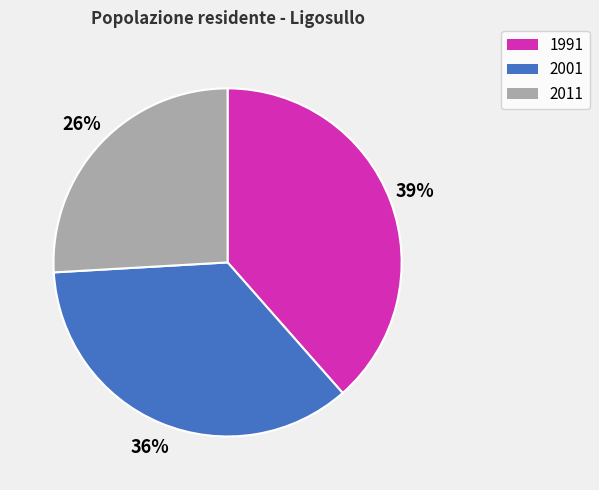

To the nearest percent, what is the combined percentage of 1991 and 2001?

74%